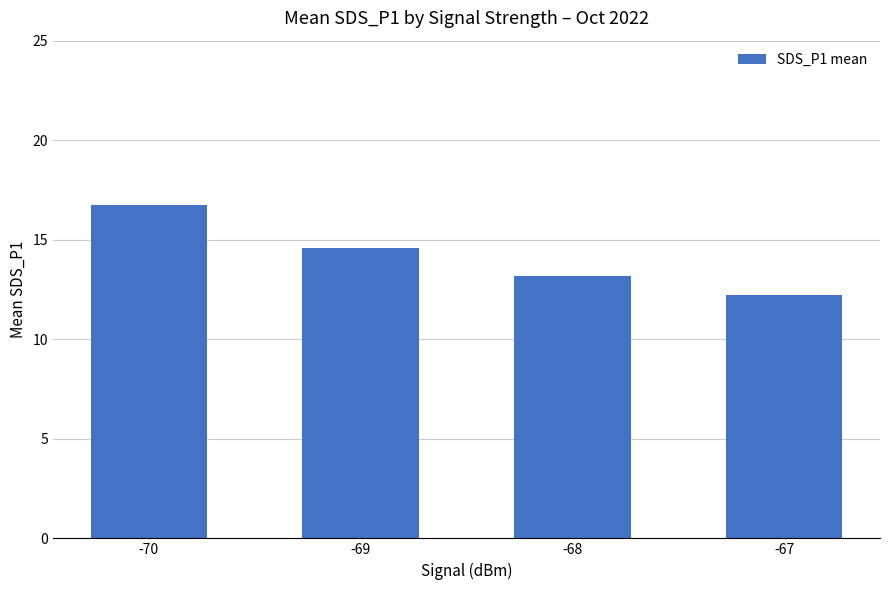

Reading left to right, transcribe all the data shown in this chart.

-70=16.8	-69=14.6	-68=13.2	-67=12.2